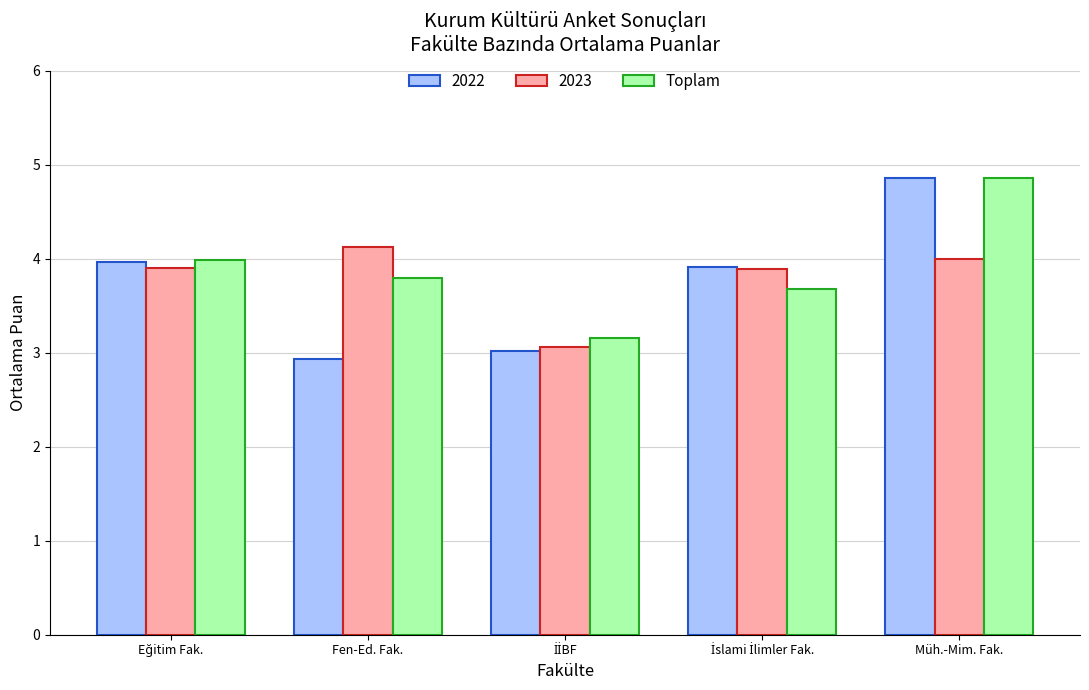

What position from the left is Müh.-Mim. Fak.?

5